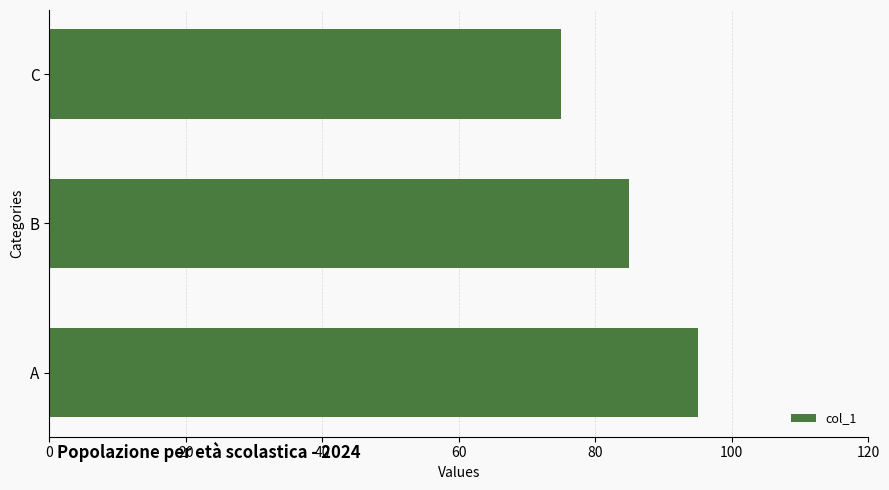

What is the greatest value displayed?

95